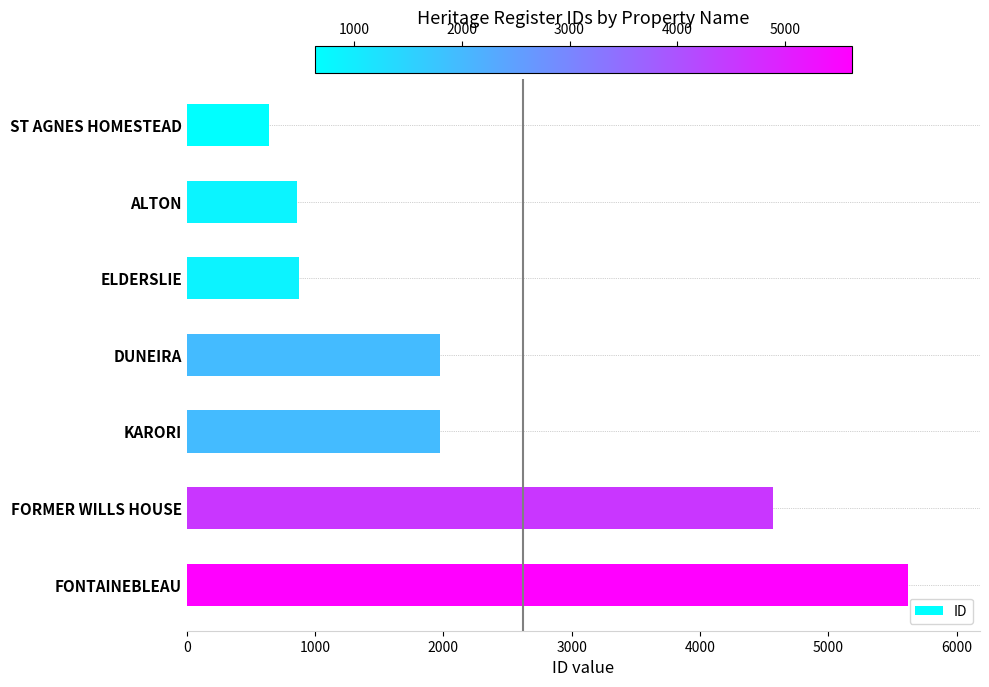

What is the approximate value at ALTON, to the nearest 10?

860